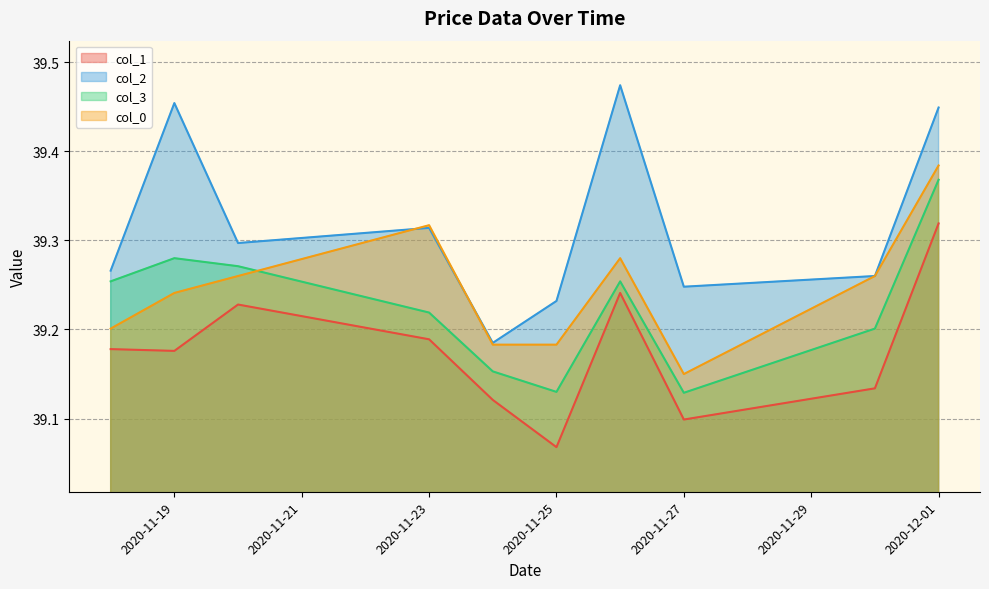

What is the sum of all col_1 values?

391.8